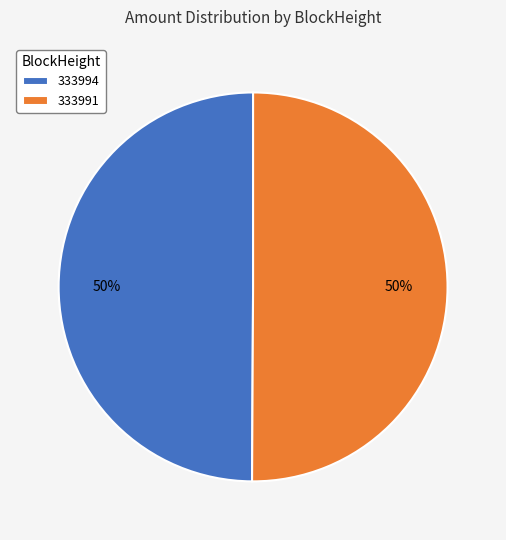

To the nearest percent, what is the difference between the 333991 and 333994 slice percentages?

0%